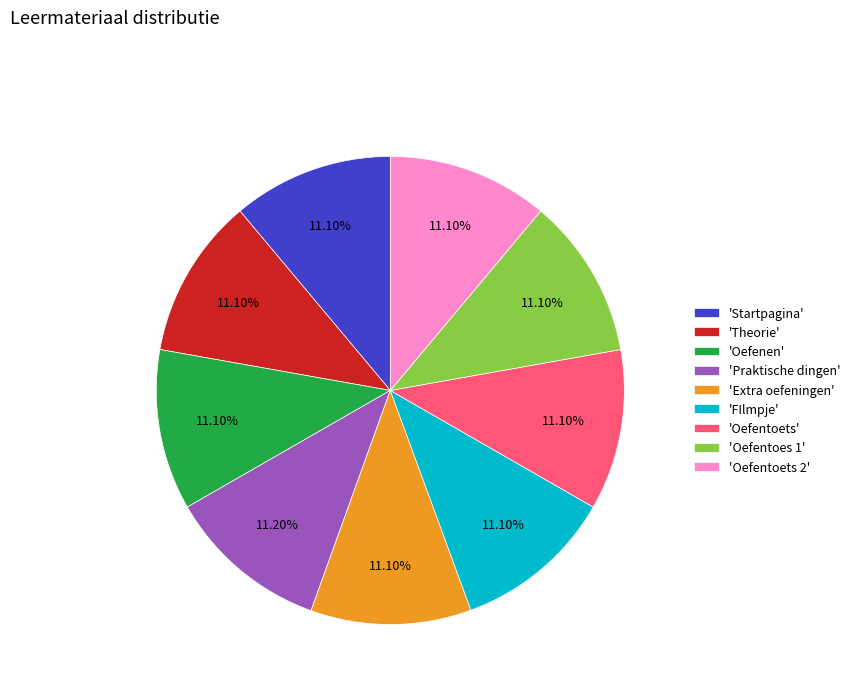

How many slices are in this pie chart?

9